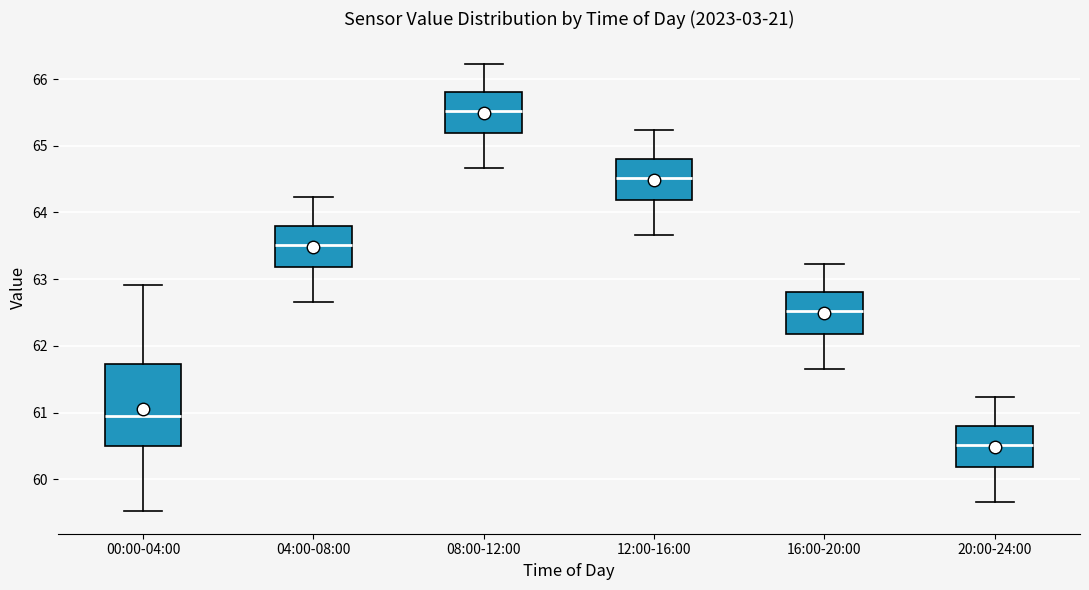

Reading left to right, transcribe this box plot: for each box, give where its median line is, the range the box spans, and where its two whiskers end, as read against the y-axis. The values are not printed on the chart, so give them approximately, as read against the axis.

00:00-04:00: median 61.0, box 60.5 to 61.7, whiskers 59.5 to 62.9
04:00-08:00: median 63.5, box 63.2 to 63.8, whiskers 62.7 to 64.2
08:00-12:00: median 65.5, box 65.2 to 65.8, whiskers 64.7 to 66.2
12:00-16:00: median 64.5, box 64.2 to 64.8, whiskers 63.7 to 65.2
16:00-20:00: median 62.5, box 62.2 to 62.8, whiskers 61.7 to 63.2
20:00-24:00: median 60.5, box 60.2 to 60.8, whiskers 59.7 to 61.2